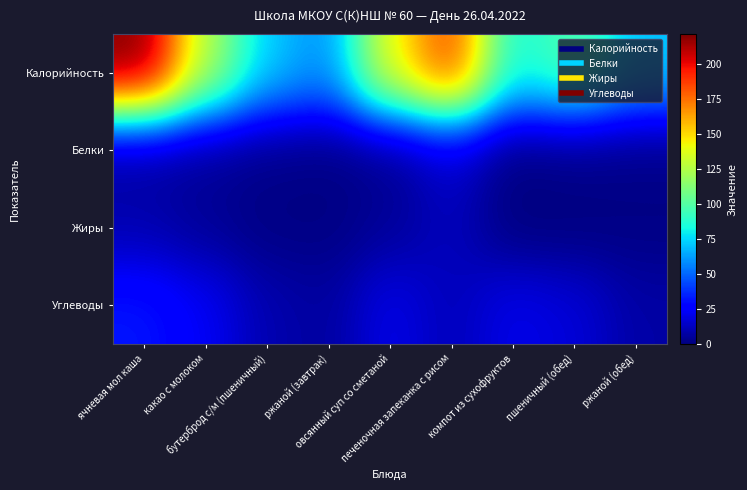

Reading right to left, transcribe all the data shown in this chart.

Калорийность: ржаной (обед)=70.3	пшеничный (обед)=101.0	компот из сухофруктов=82.3	печеночная запеканка с рисом=188.0	овсянный суп со сметаной=141.3	ржаной (завтрак)=57.8	бутерброд с/м (пшеничный)=72.0	какао с молоком=125.6	ячневая мол каша=221.0
Белки: ржаной (обед)=1.8	пшеничный (обед)=2.1	компот из сухофруктов=0.2	печеночная запеканка с рисом=16.0	овсянный суп со сметаной=3.1	ржаной (завтрак)=1.0	бутерброд с/м (пшеничный)=2.1	какао с молоком=4.4	ячневая мол каша=5.7
Жиры: ржаной (обед)=1.2	пшеничный (обед)=0.3	компот из сухофруктов=0.0	печеночная запеканка с рисом=12.5	овсянный суп со сметаной=5.0	ржаной (завтрак)=1.0	бутерброд с/м (пшеничный)=1.1	какао с молоком=4.8	ячневая мол каша=9.7
Углеводы: ржаной (обед)=7.6	пшеничный (обед)=17.5	компот из сухофруктов=21.1	печеночная запеканка с рисом=11.1	овсянный суп со сметаной=21.0	ржаной (завтрак)=6.2	бутерброд с/м (пшеничный)=9.5	какао с молоком=23.4	ячневая мол каша=32.1